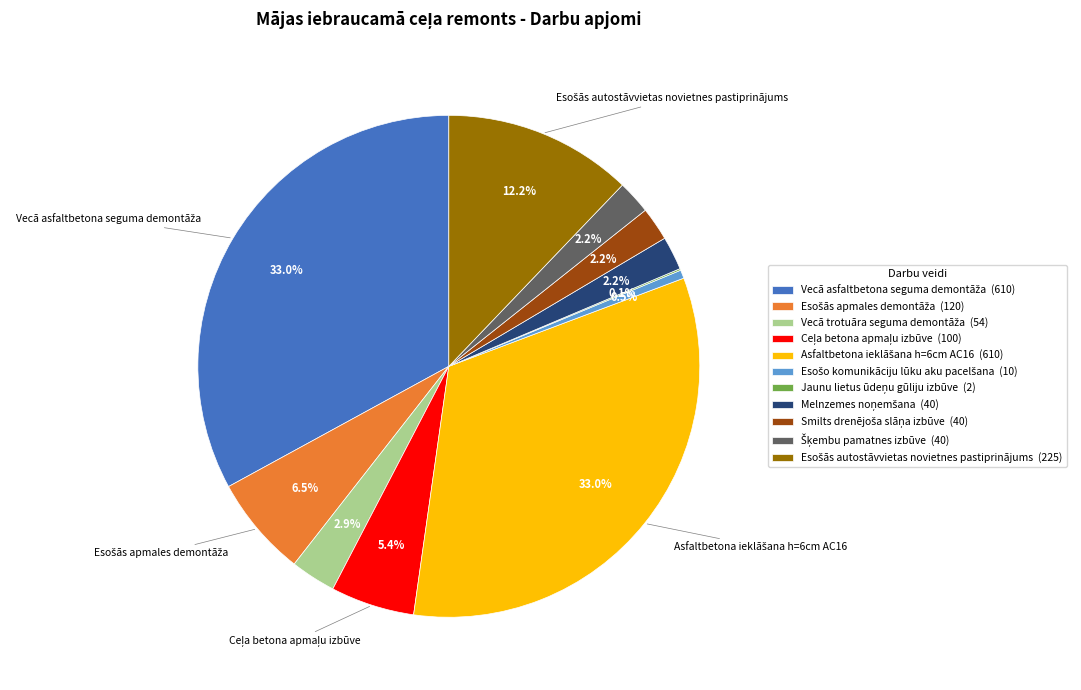

Is there a majority slice in this chart?

No